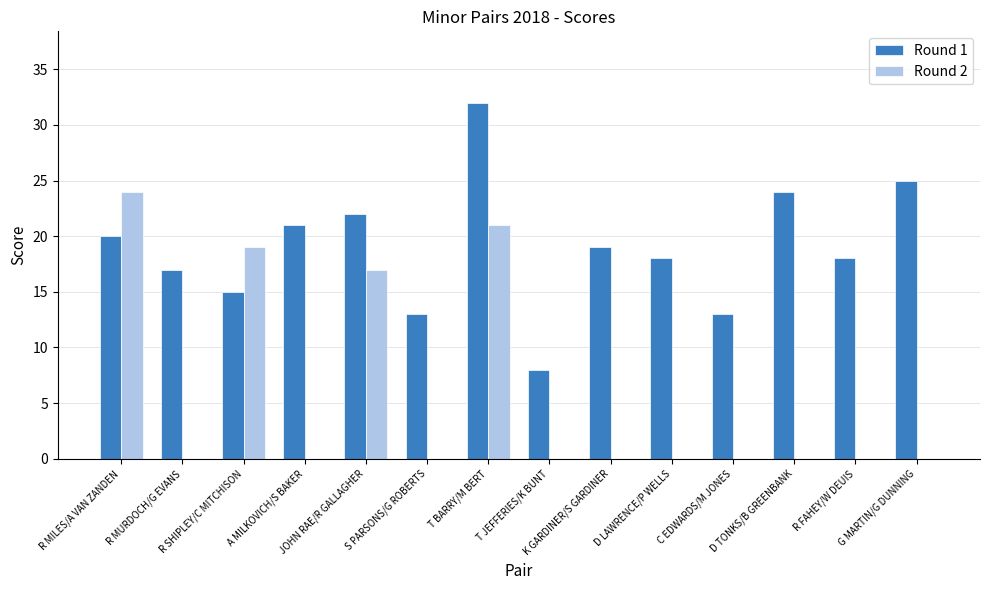

Count the number of data series in this chart.

2